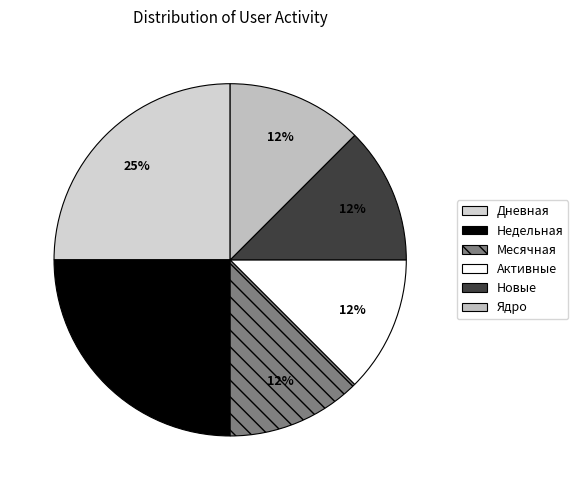

Is it true that Активные is 18% of the pie?

False